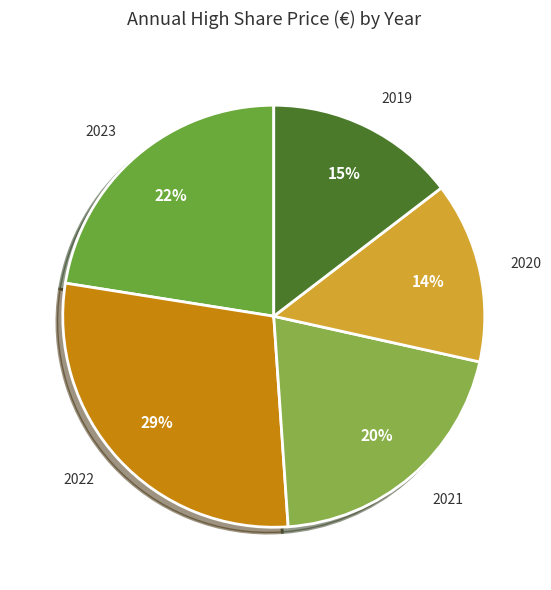

To the nearest percent, what is the difference between the 2020 and 2019 slice percentages?

1%